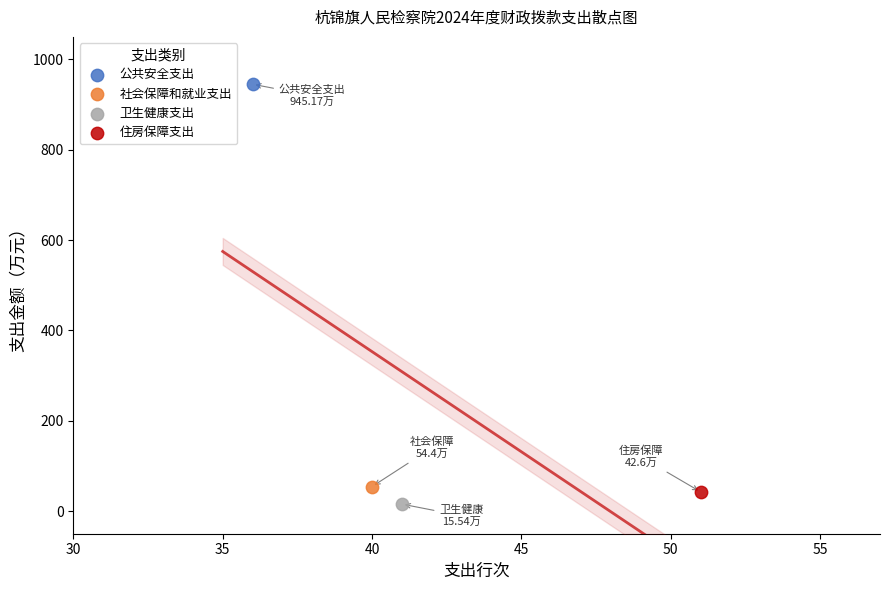

Which series reaches the minimum Y coordinate?

卫生健康支出